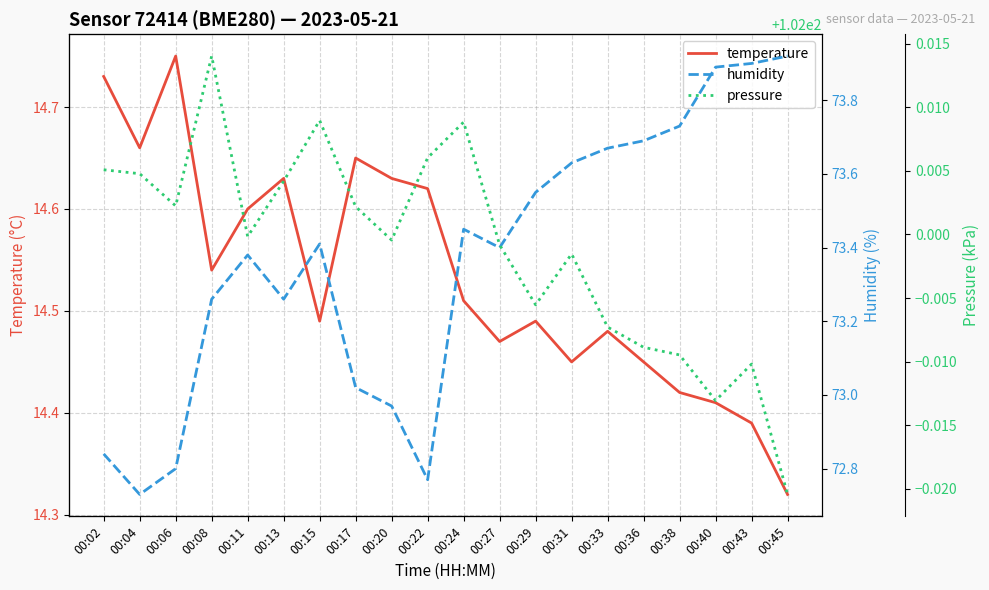

Between 00:31 and 00:40, which series saw the biggest shift?

humidity